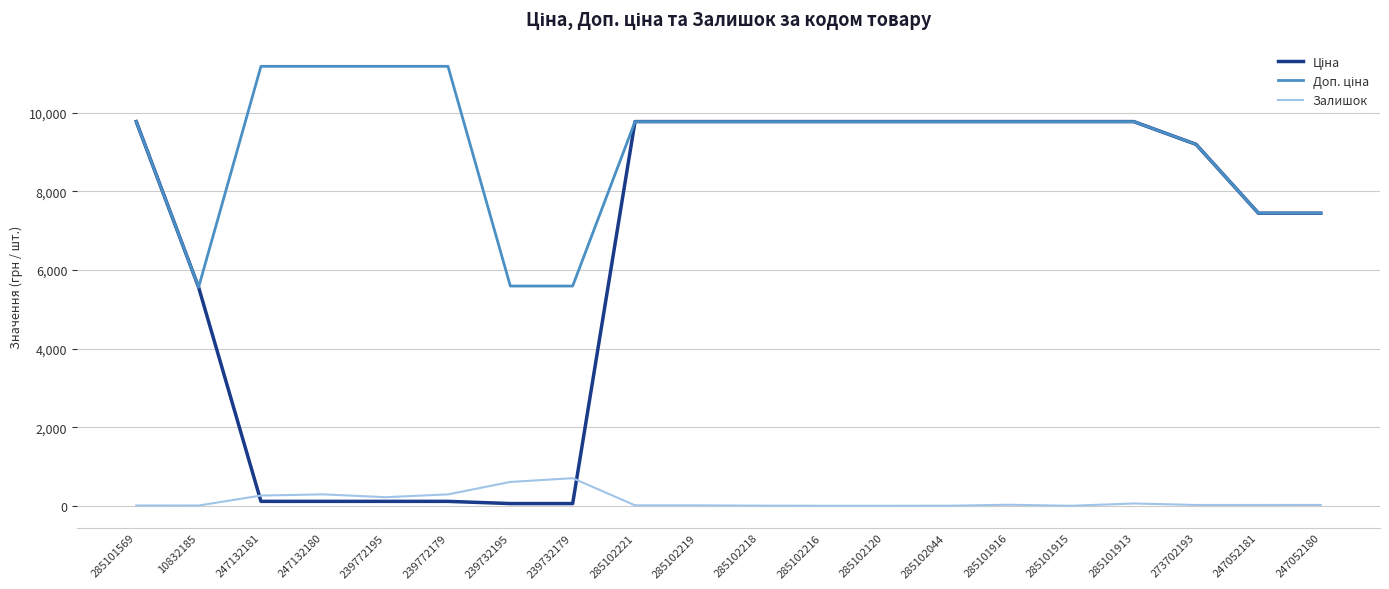

What is the difference between the highest and lowest values at 285101915?

9775.5